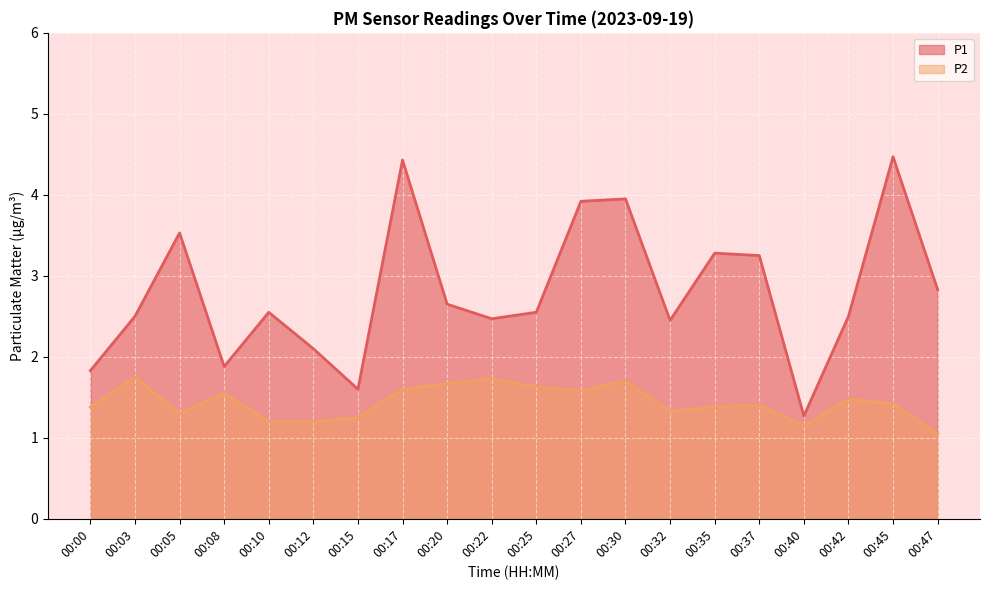

How many interior local valleys does the P2 series have?

4